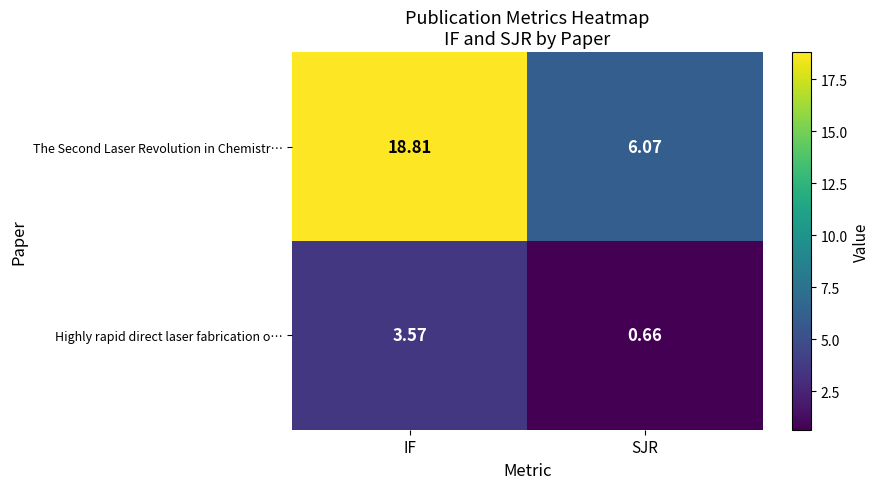

Rank the series by their maximum value, from highest to lowest.

The Second Laser Revolution in Chemistr…, Highly rapid direct laser fabrication o…